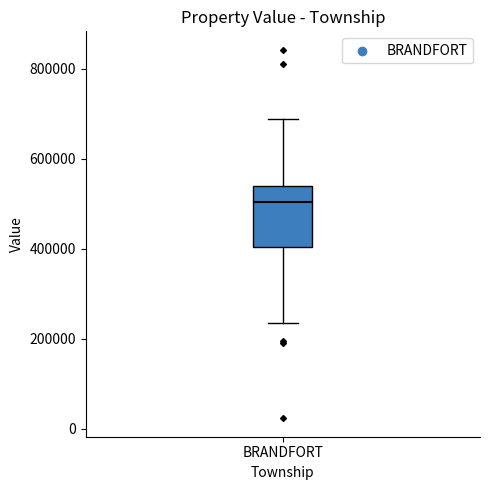

Where does the lower whisker of the box for BRANDFORT end on the y-axis? The values are not printed on the chart, so give them approximately, as read against the axis.

240000